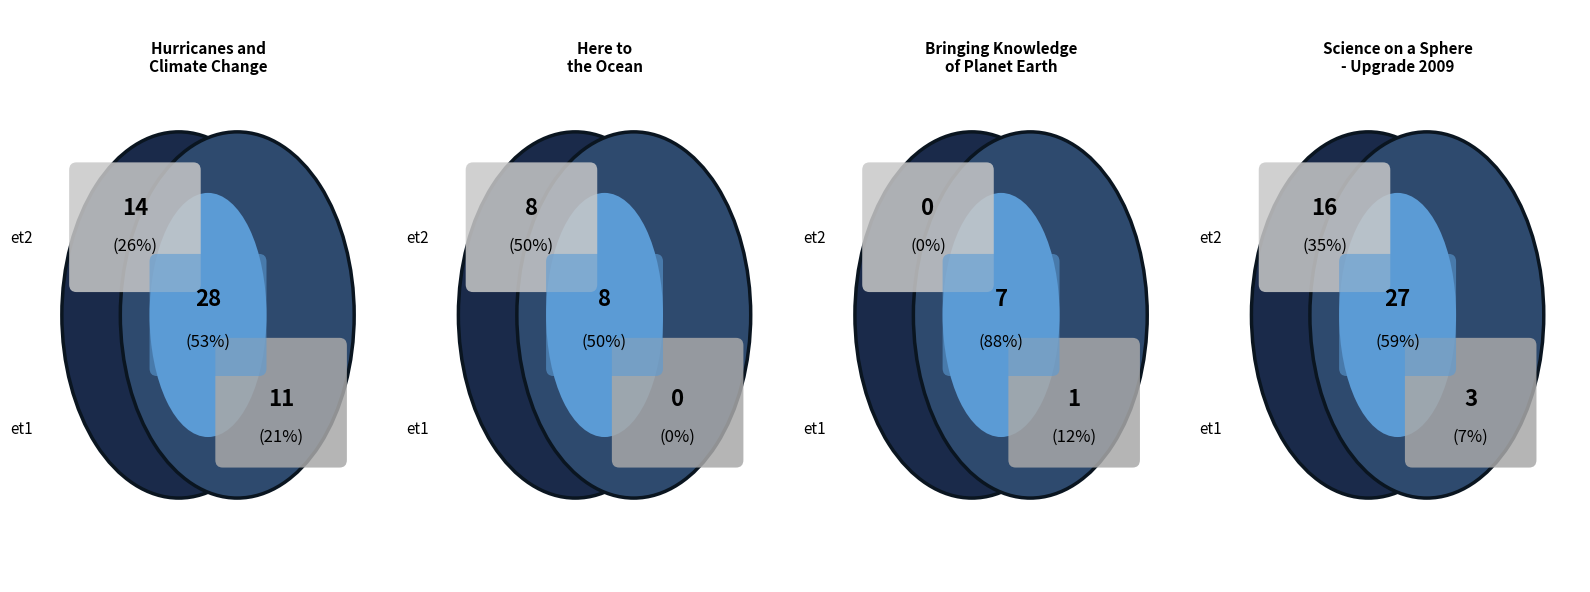

How many segments does this pie chart have?

4